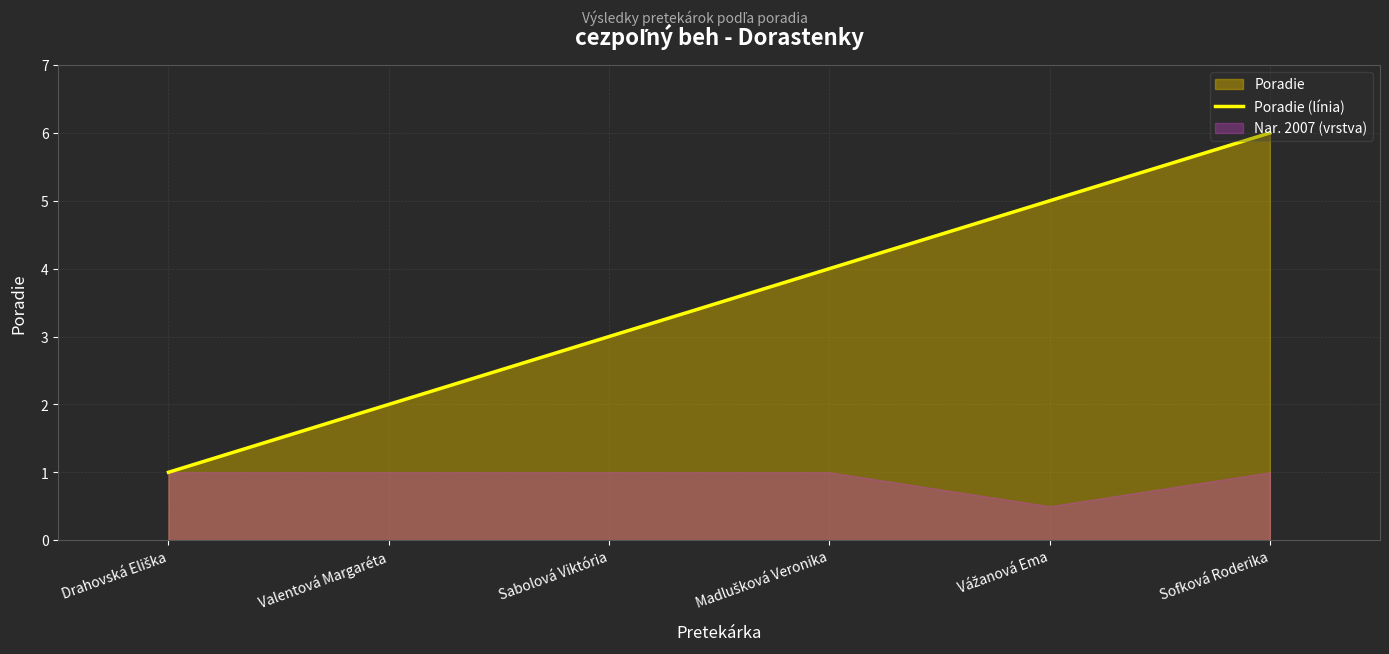

What is the highest value of the Poradie (línia) series?

6